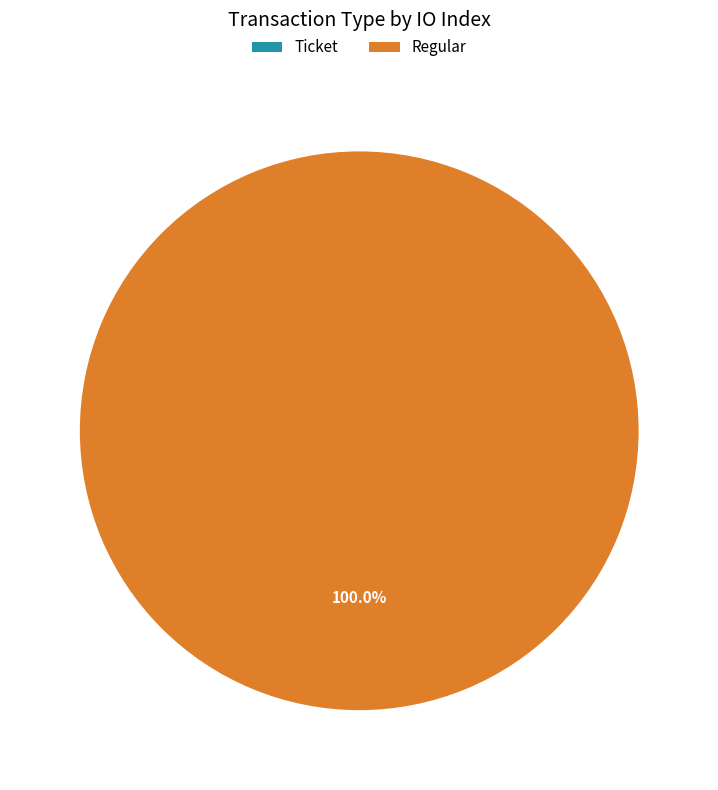

What is the smallest slice in the pie chart?

Ticket